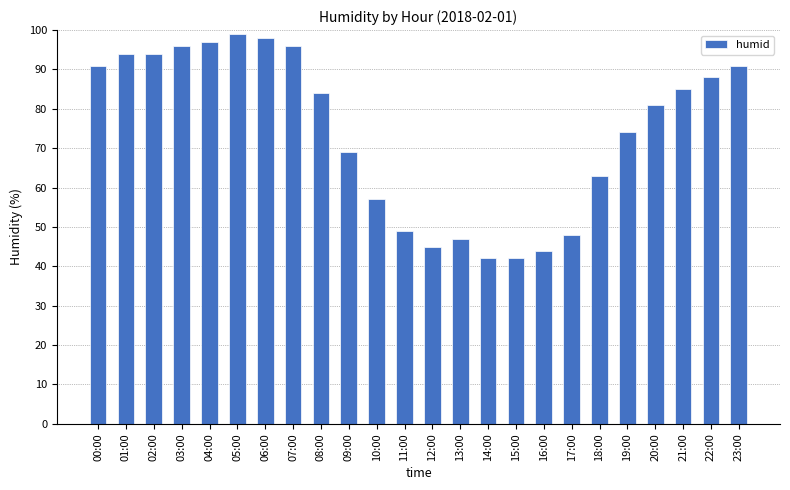

What is the label of the 1st bar from the right?

23:00